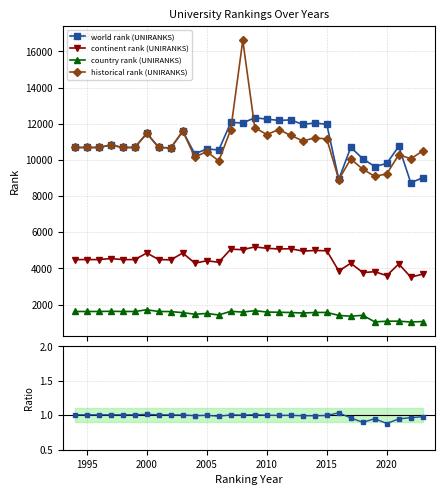

How many data points does each series have?

30